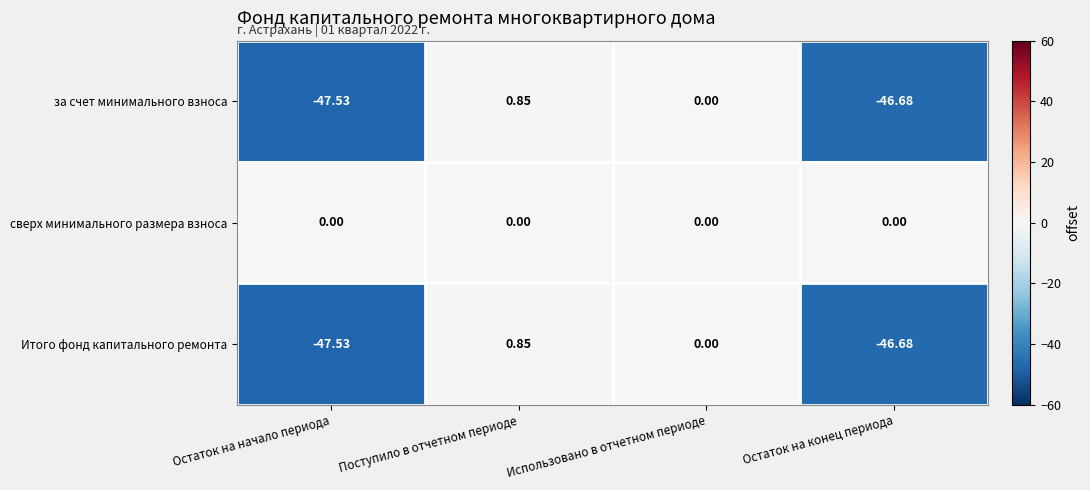

Which category has the lowest value across all series?

Остаток на начало периода